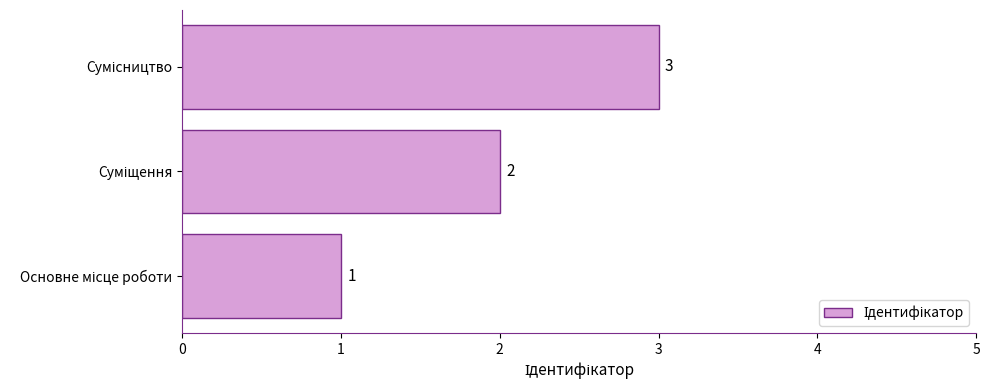

How many bars are there in total?

3